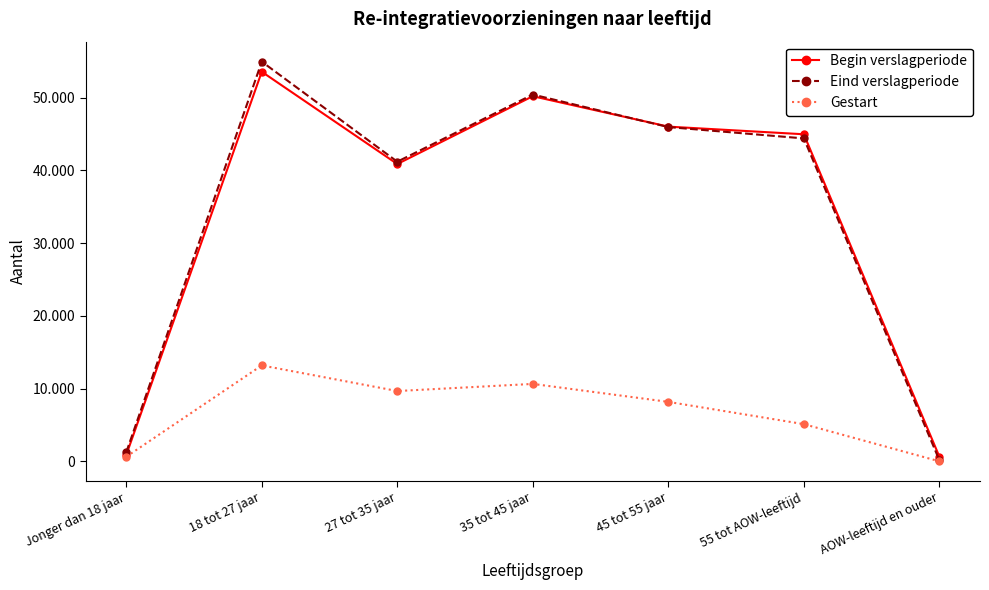

True or false: Begin verslagperiode and Gestart intersect in this chart.

False